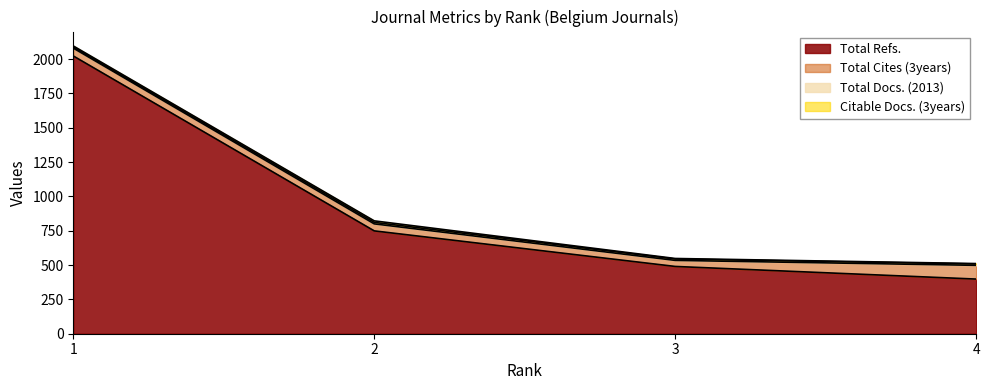

What are all the series names shown in the legend?

Total Docs. (2013), Total Refs., Total Cites (3years), Citable Docs. (3years)